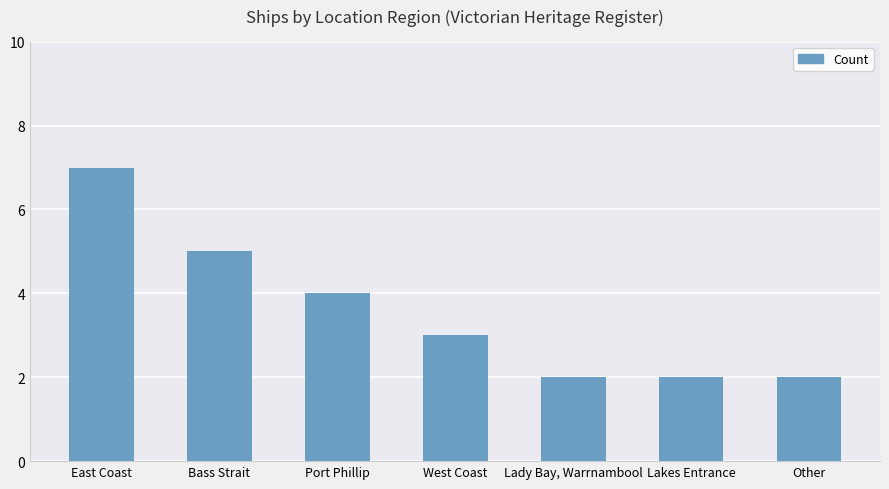

What is the difference between the second highest and second lowest values?

3